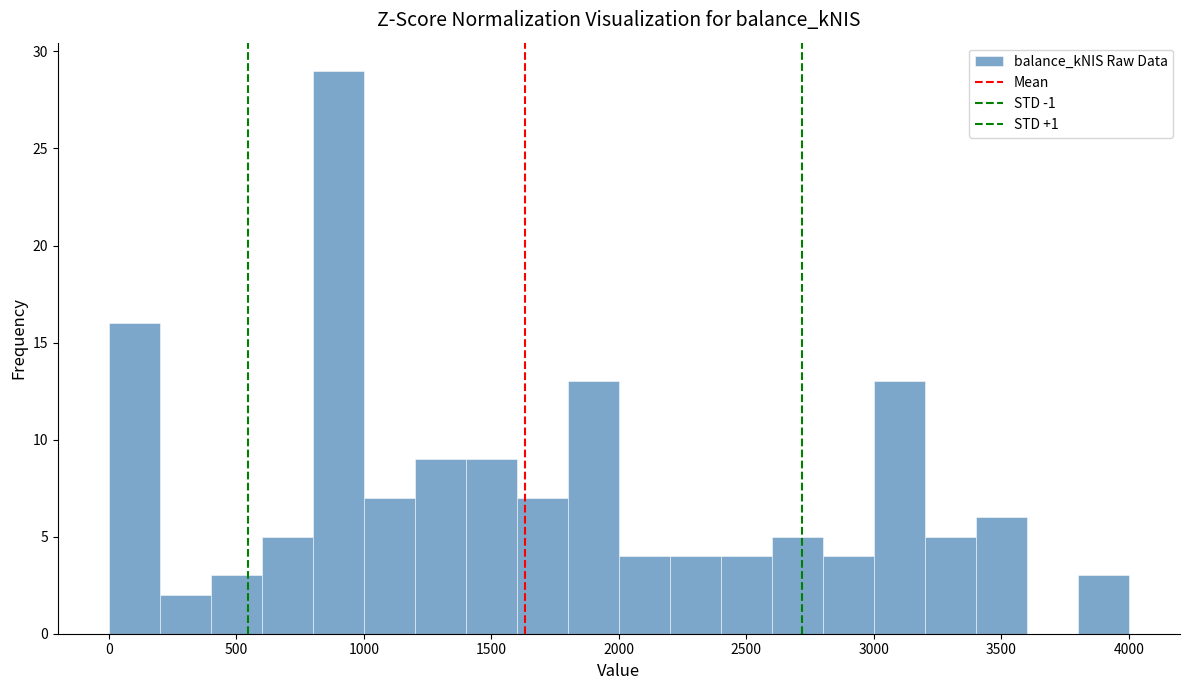

Over which range of the x-axis is the bar tallest?

800 to 1000